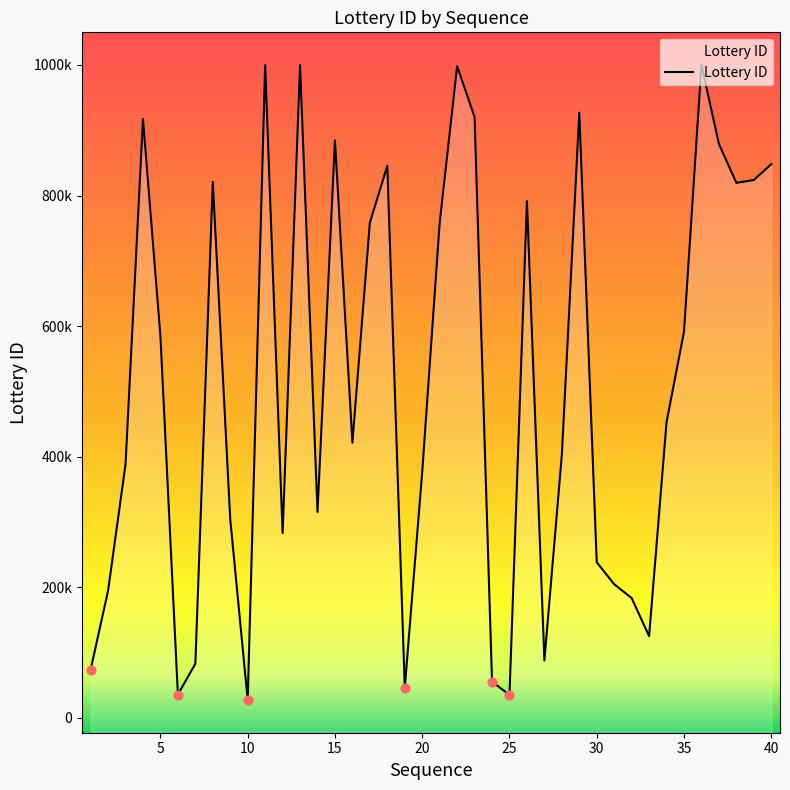

What is the change in value from 7 to 23?

+837398